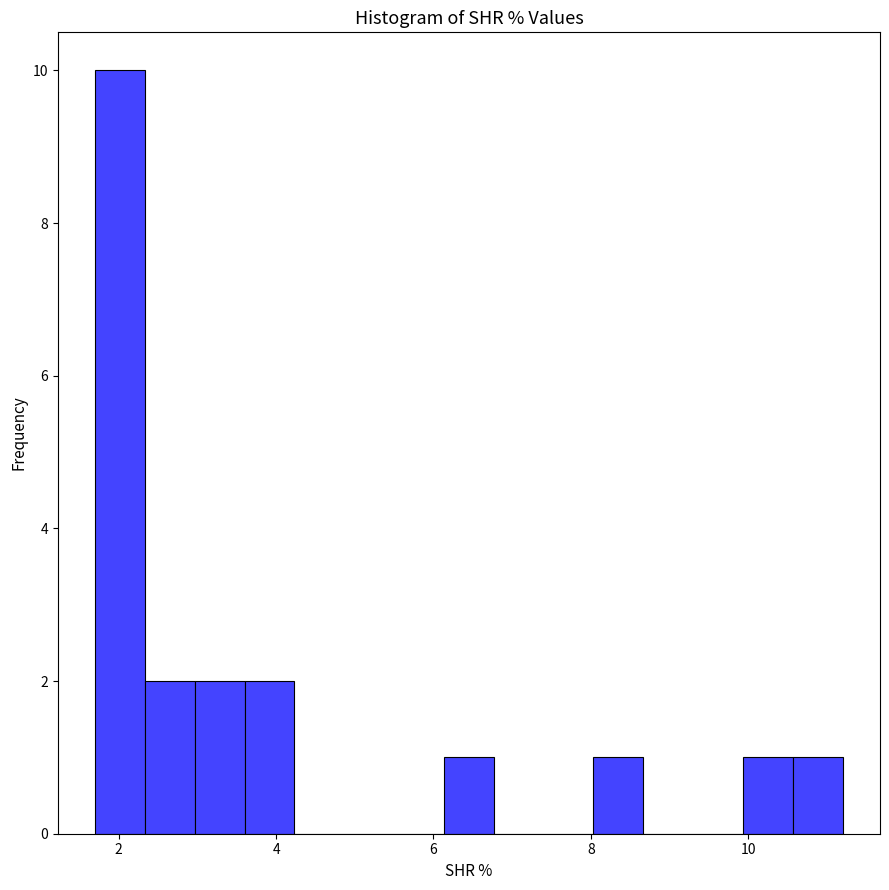

Around what value on the x-axis is the tallest bar? Give the approximate position of its centre, as read against the axis.

2.0